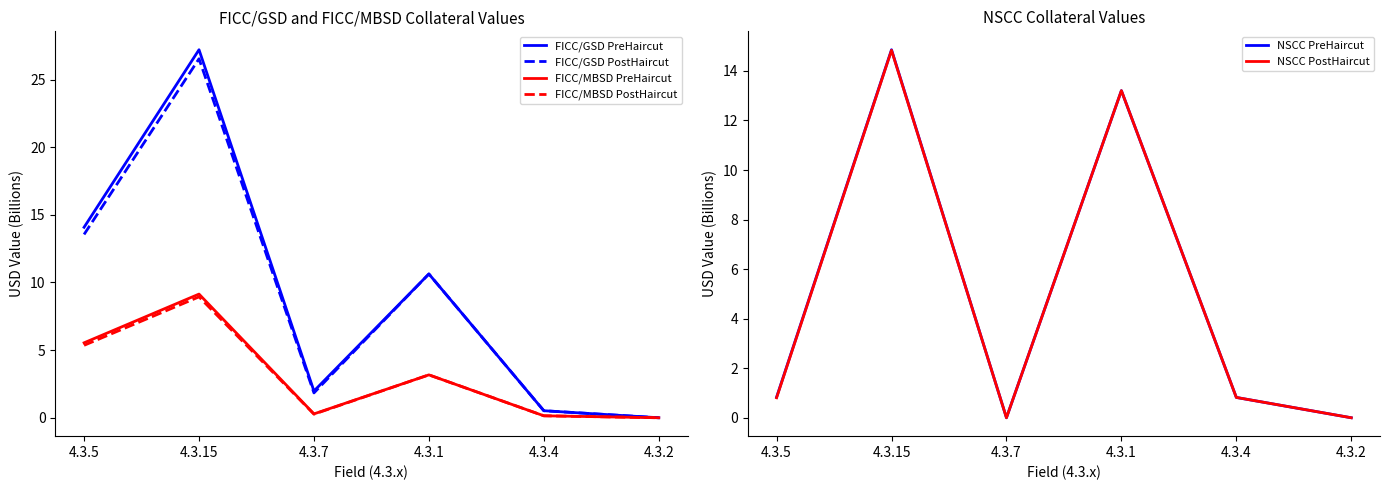

Which series has the largest range (max minus min)?

FICC/GSD PreHaircut